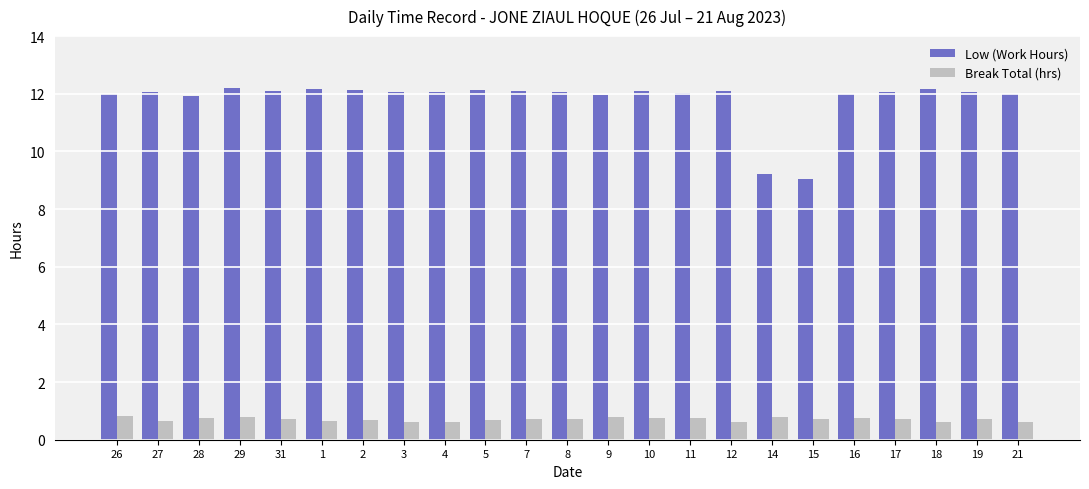

What is the label of the 17th bar from the left?

14